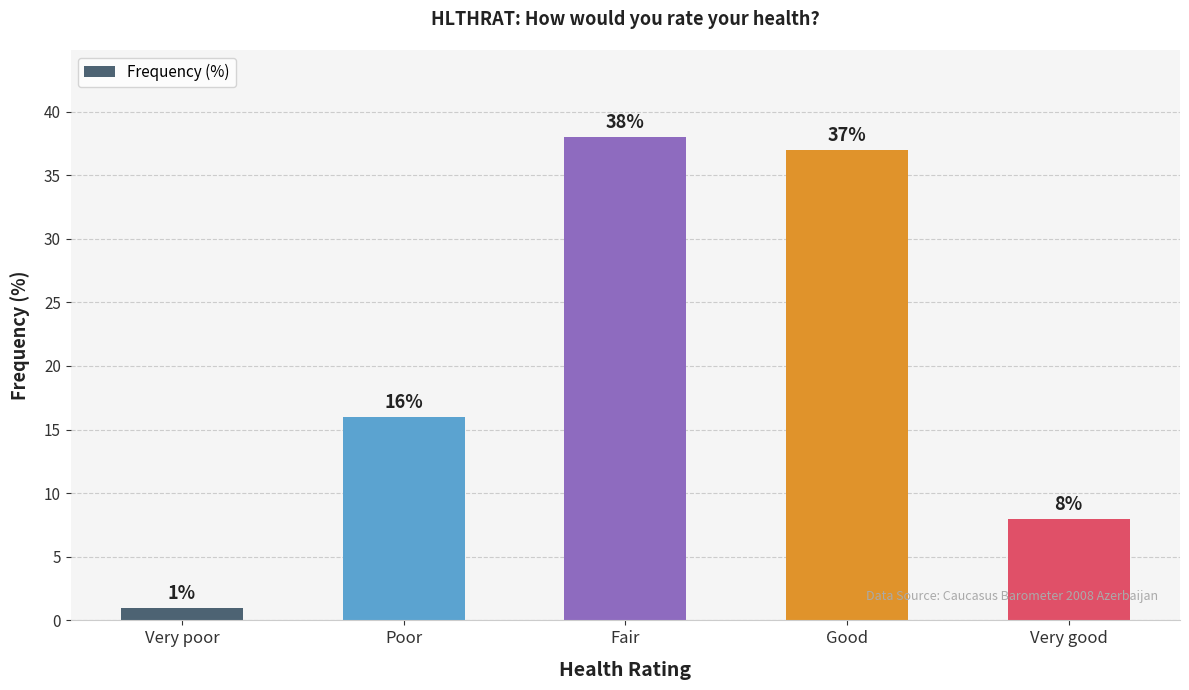

Is it true that the value at Poor is 28?

False